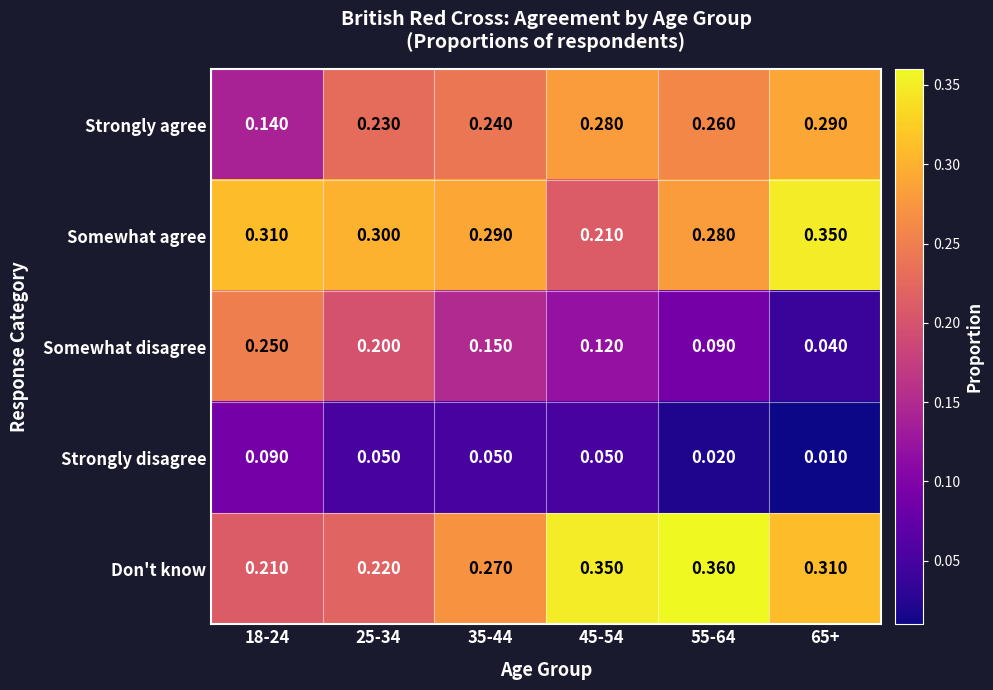

Rank the series at 18-24 from lowest to highest value.

Strongly disagree, Strongly agree, Don't know, Somewhat disagree, Somewhat agree